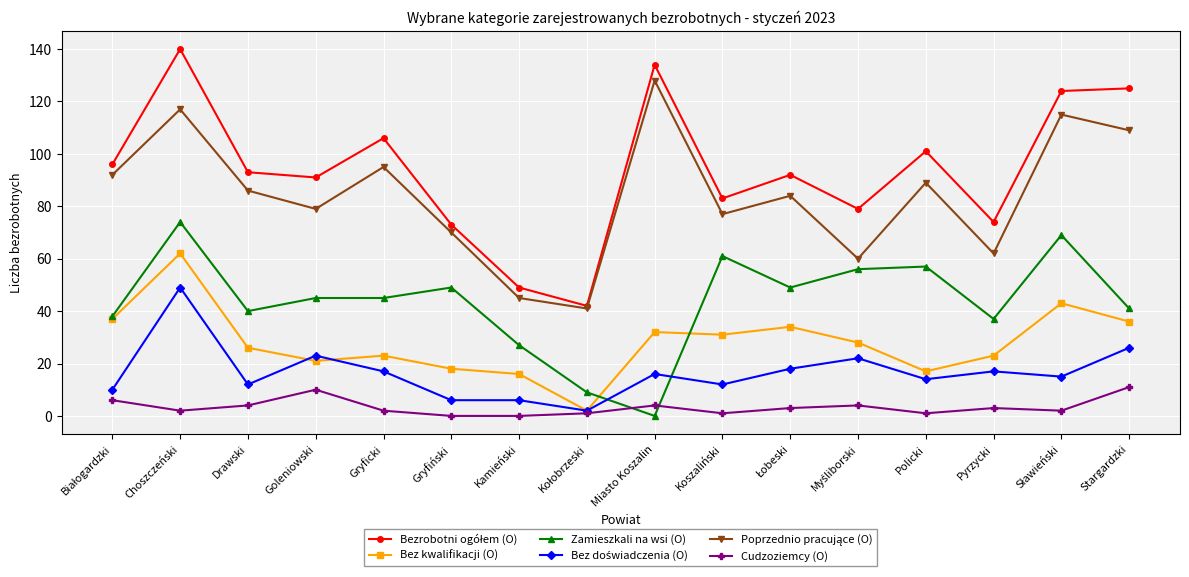

What position from the left is Gryfiński?

6